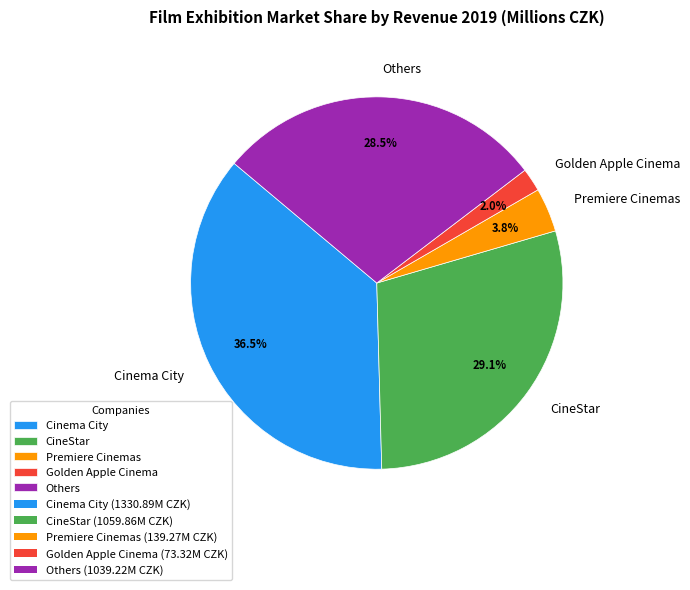

To the nearest percent, what is the average slice percentage?

20%